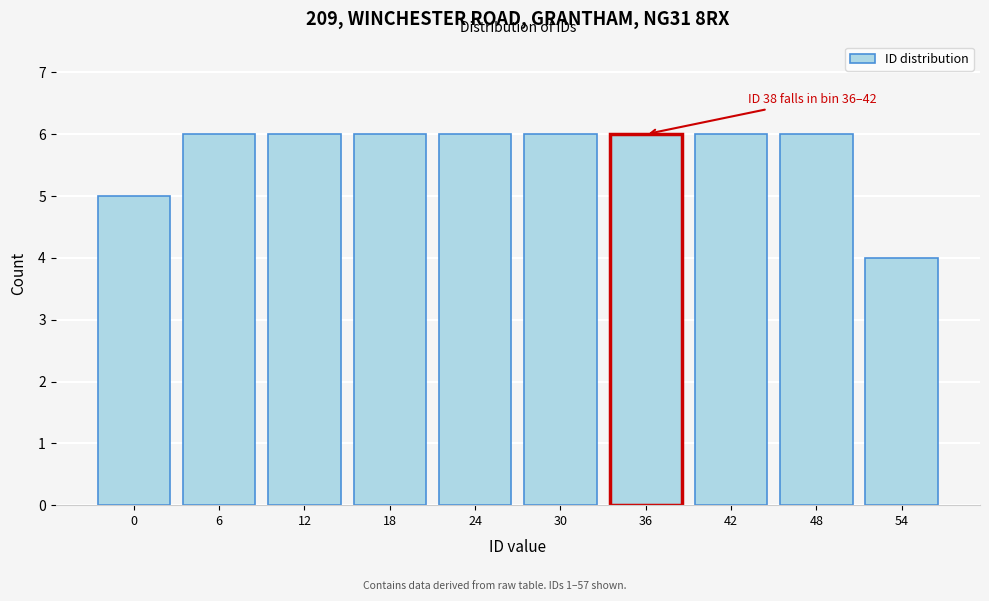

Reading right to left, transcribe all the data shown in this chart.

54=4	48=6	42=6	36=6	30=6	24=6	18=6	12=6	6=6	0=5